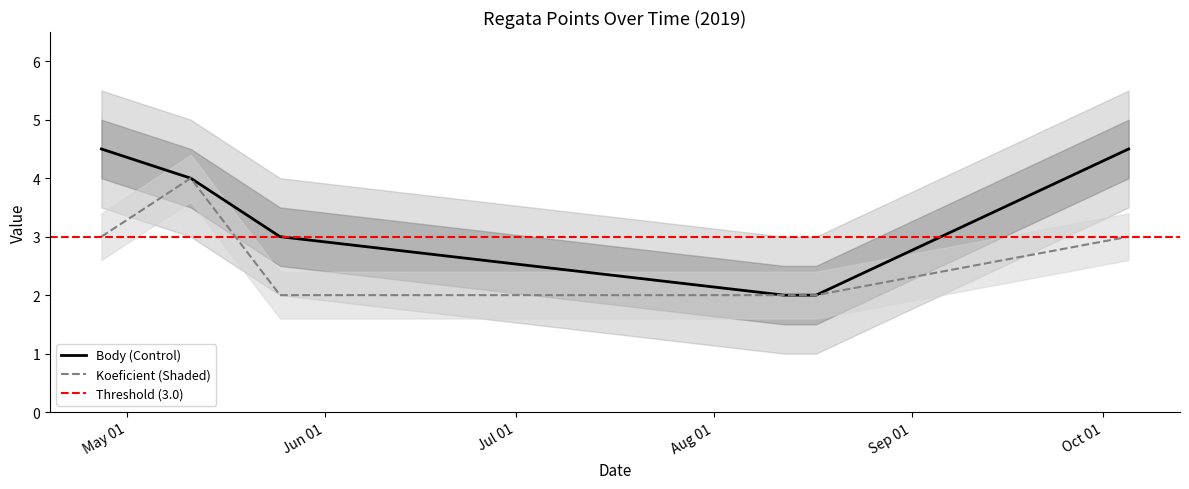

What position from the left is 2019-05-25?

3